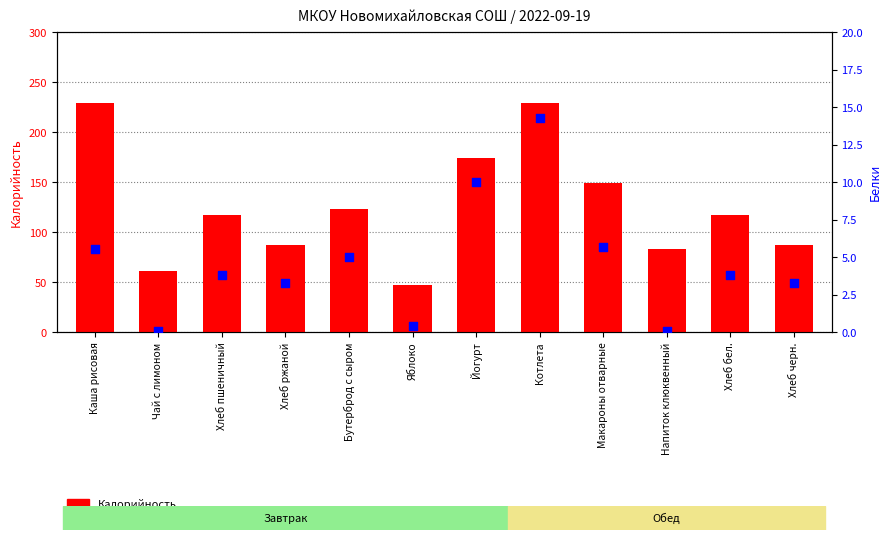

What are all the series names shown in the legend?

Калорийность, Белки